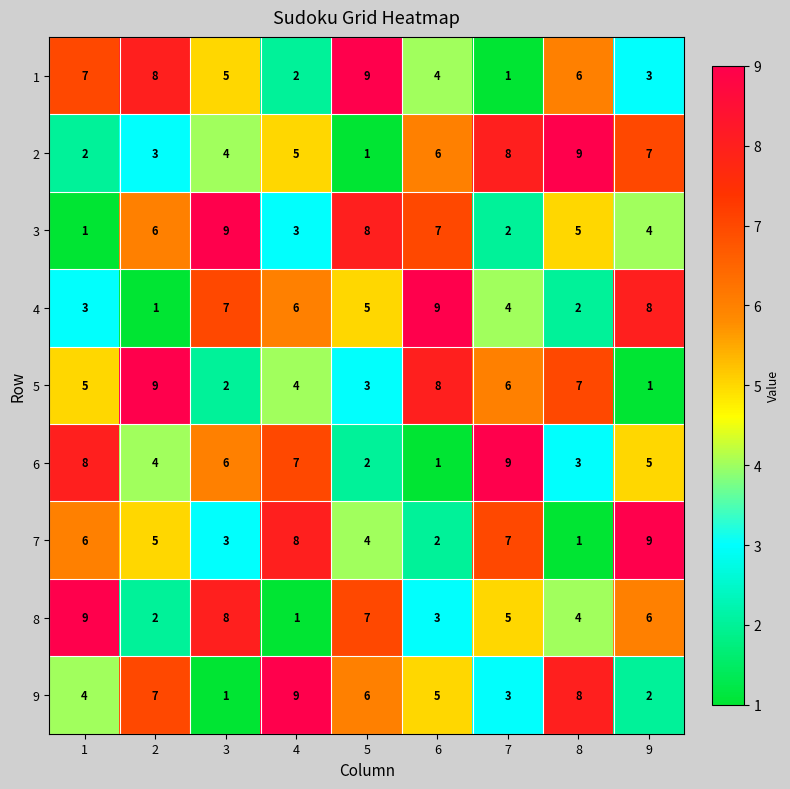

At 4, list the series in order from largest to smallest.

9, 7, 6, 4, 2, 5, 3, 1, 8